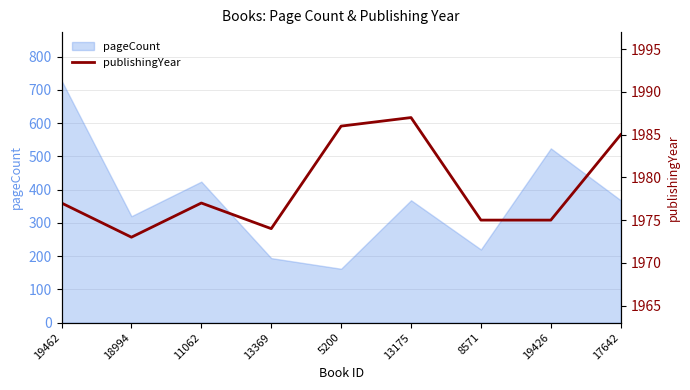

Reading right to left, extract all data points from this chart.

17642=1985	19426=1975	8571=1975	13175=1987	5200=1986	13369=1974	11062=1977	18994=1973	19462=1977